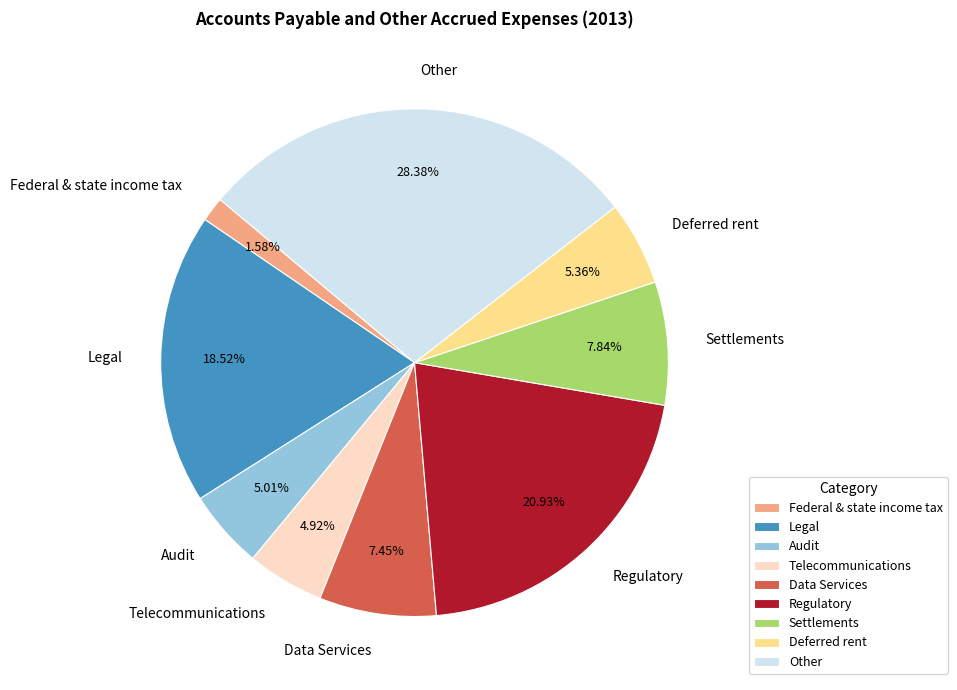

To the nearest percent, what is the combined percentage of Other and Federal & state income tax?

30%